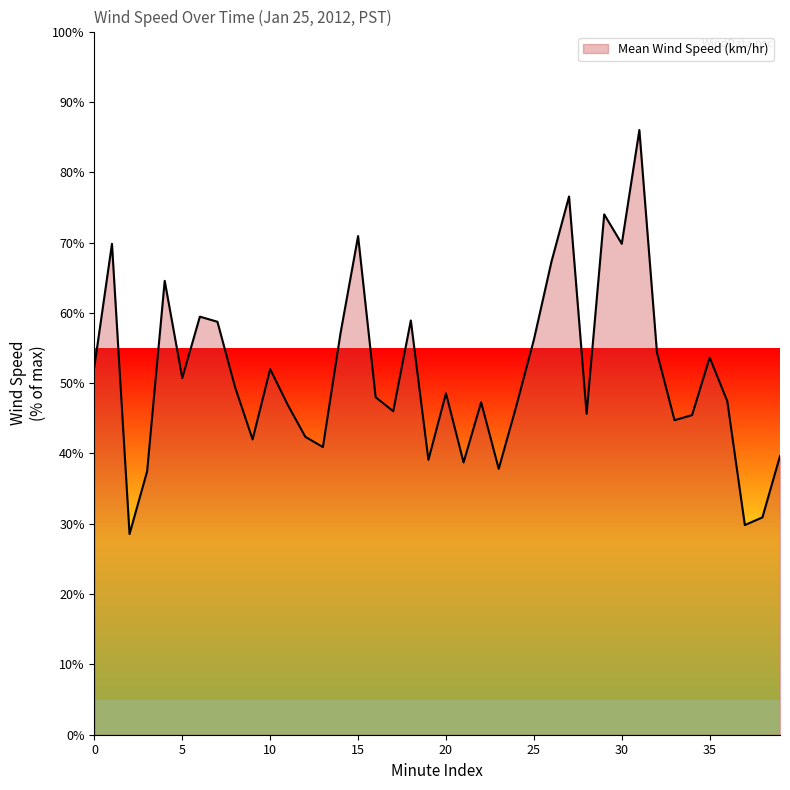

What is the smallest value displayed?

28.5